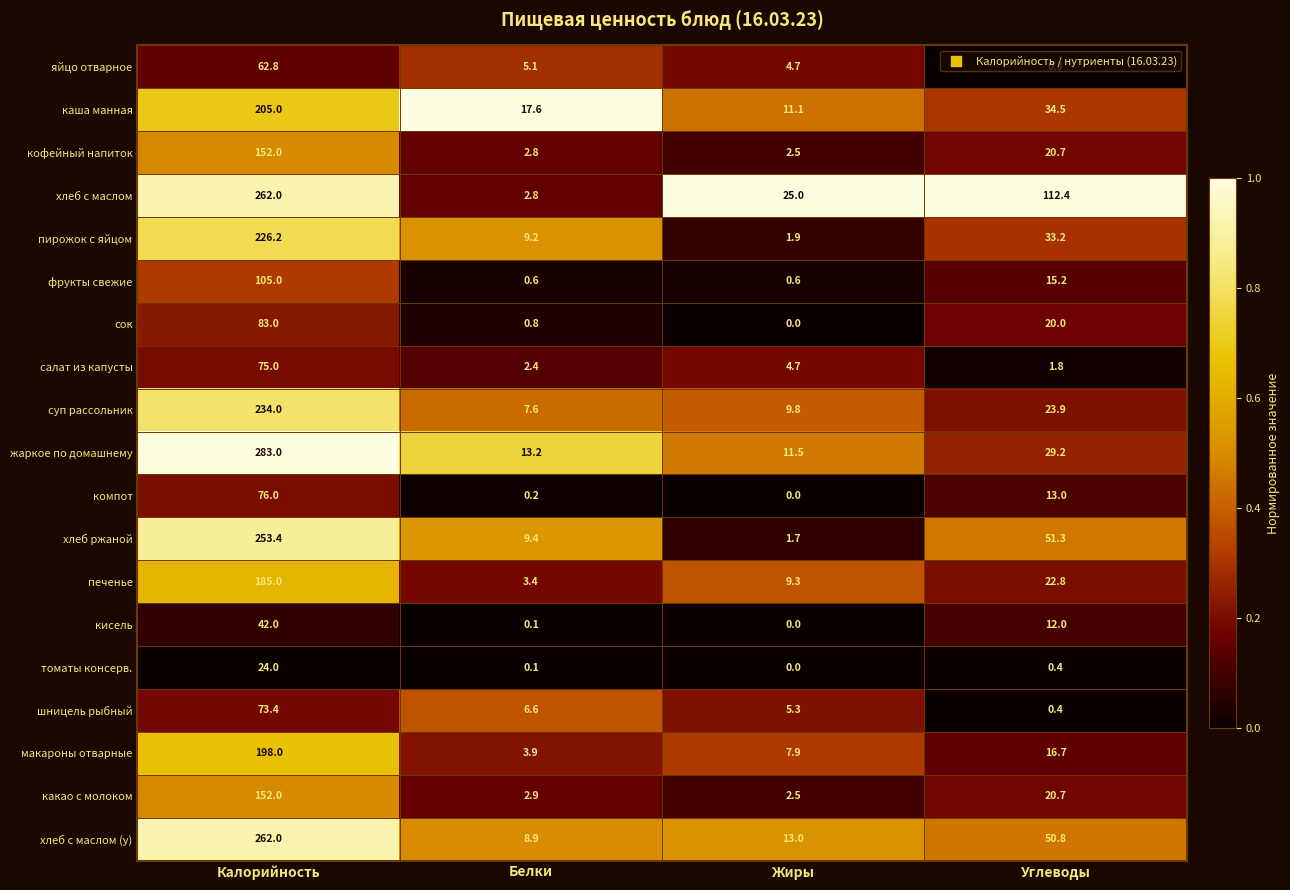

What is the difference between the салат из капусты values at Углеводы and Калорийность?

73.2